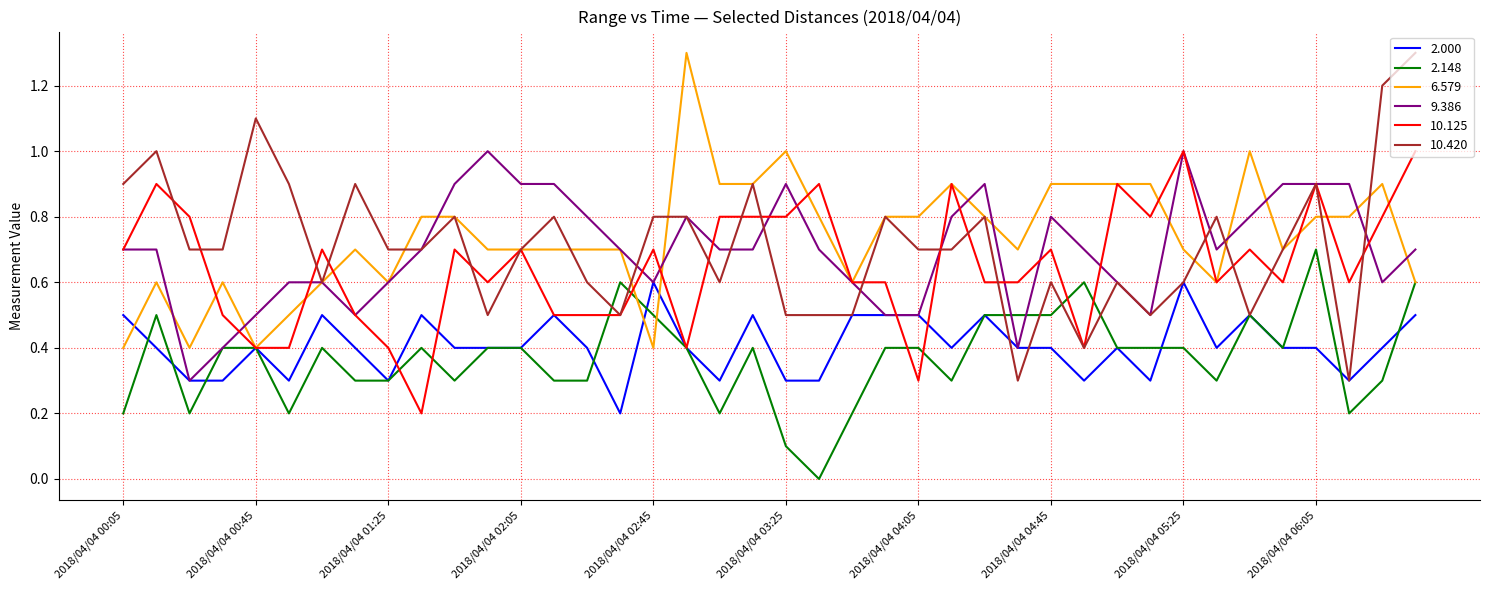

How many lines are shown in the chart?

6